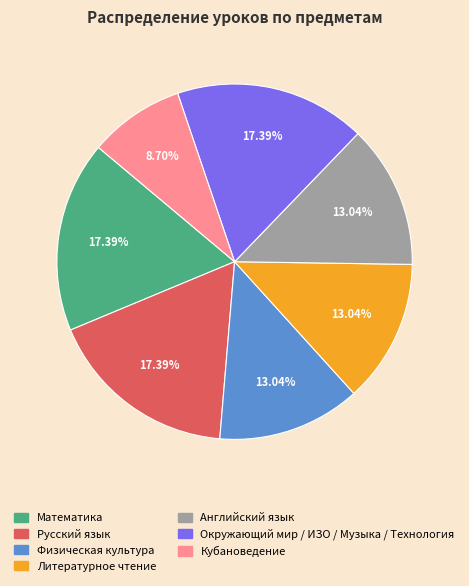

The Русский язык slice represents 17% of the pie. True or false?

True